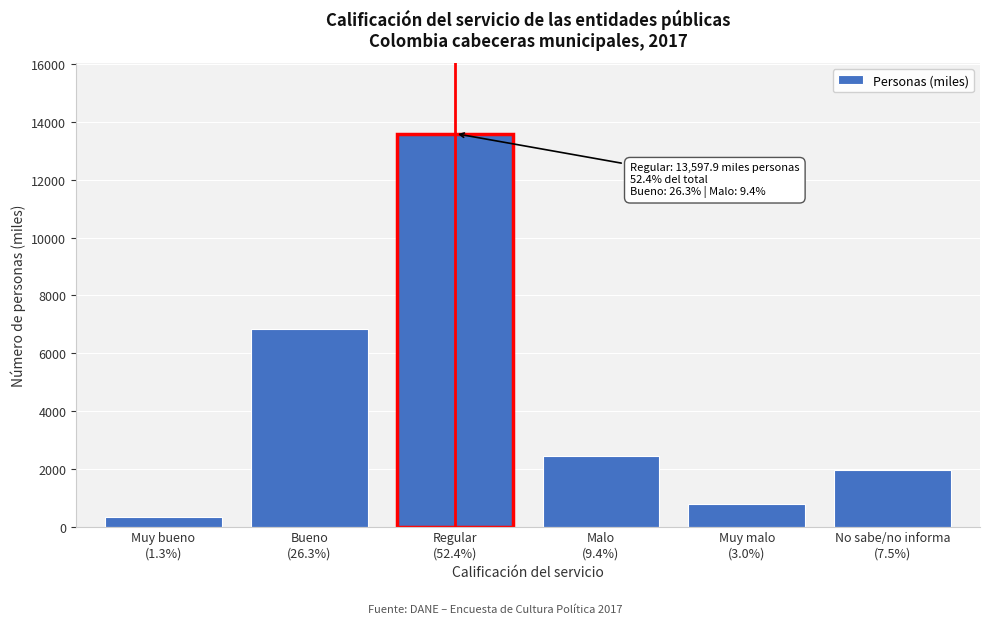

Reading left to right, extract all data points from this chart.

325.8	6832.0	13597.9	2451.8	790.3	1947.4